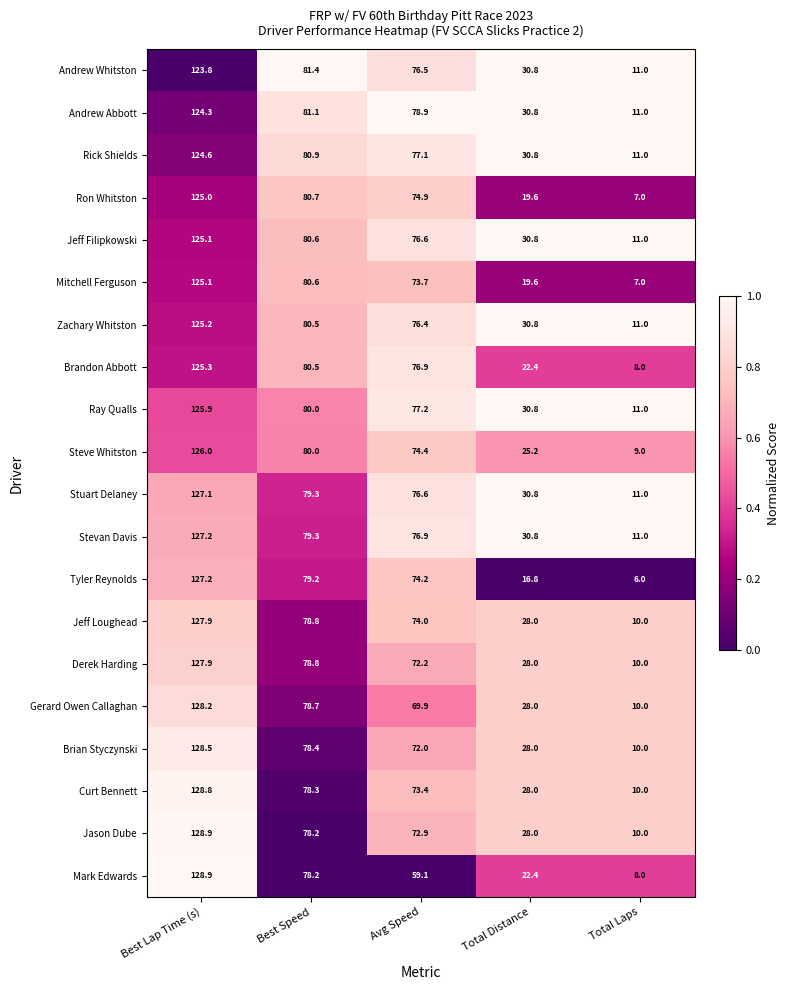

What is the total value across all series at Total Laps?

193.0